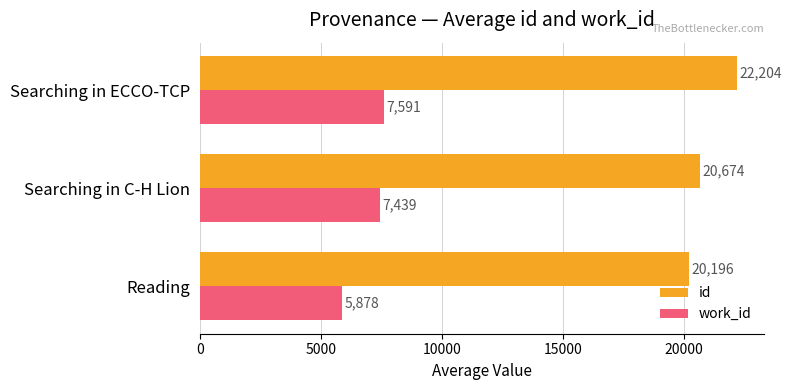

Is it true that work_id equals 2693.2 at Searching in ECCO-TCP?

False